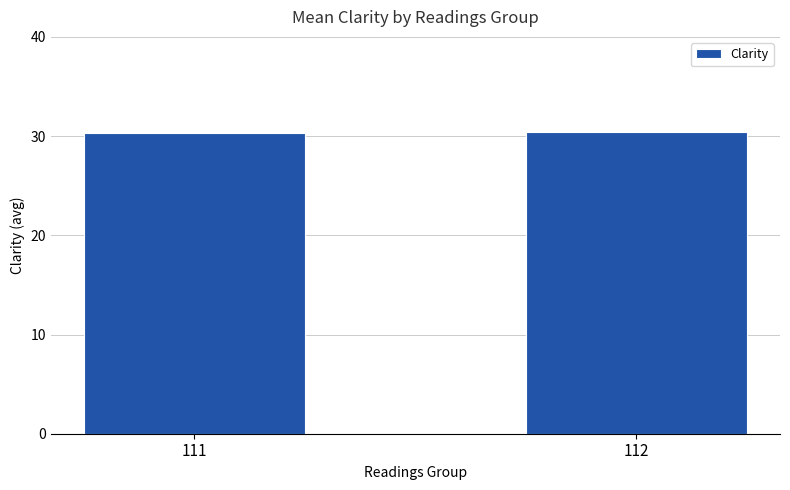

Does the chart contain any negative values?

No